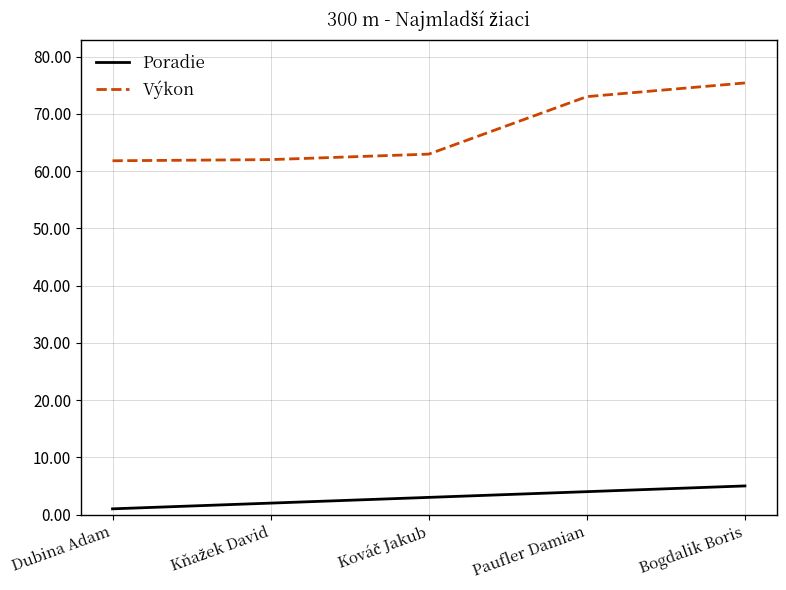

What position from the right is Paufler Damian?

2